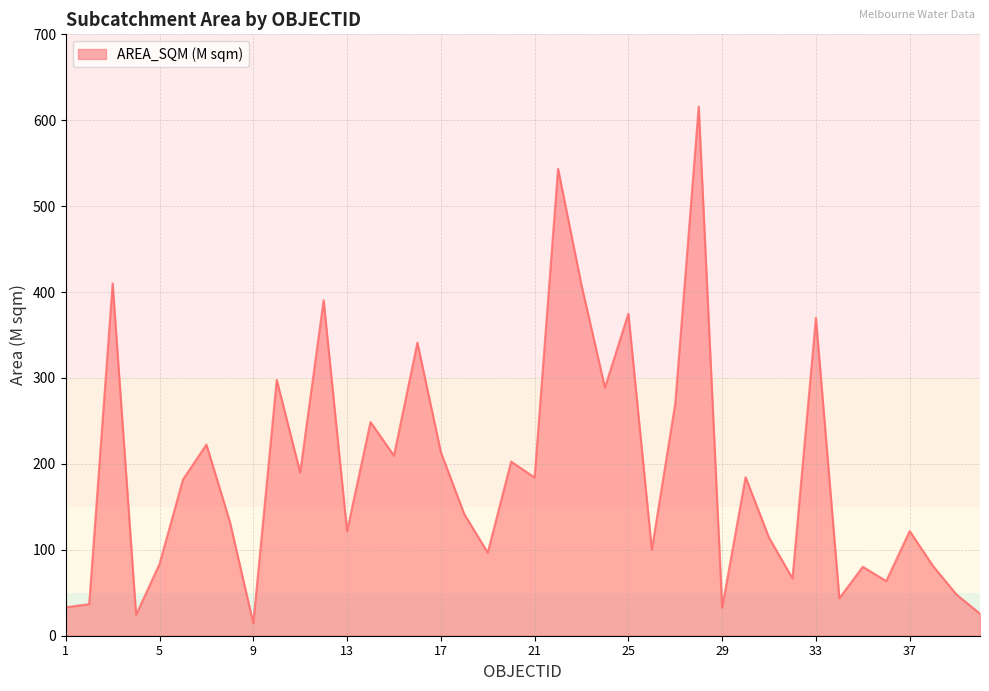

What is the difference between the maximum and minimum values?

601.4